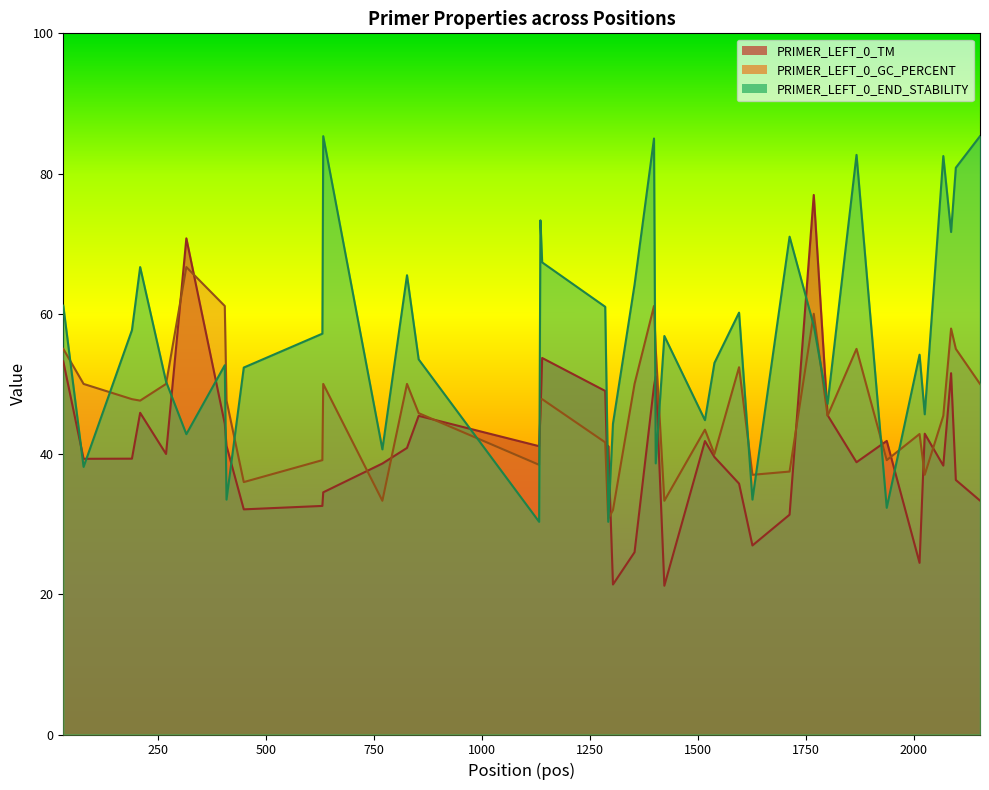

Reading left to right, transcribe all the data shown in this chart.

PRIMER_LEFT_0_TM: 31=53.2	78=39.3	190=39.3	209=45.9	269=40.0	316=70.8	405=44.3	409=41.2	449=32.1	631=32.6	633=34.5	770=38.7	827=40.9	854=45.5	1133=41.1	1136=45.6	1140=53.7	1286=49.0	1292=35.8	1293=41.2	1304=21.4	1354=26.0	1399=49.7	1403=51.1	1423=21.2	1517=41.9	1539=39.6	1596=35.8	1627=27.0	1713=31.3	1769=77.0	1801=45.5	1868=38.8	1938=41.9	2014=24.5	2026=42.9	2069=38.4	2087=51.5	2098=36.3	2154=33.4
PRIMER_LEFT_0_GC_PERCENT: 31=55.0	78=50.0	190=47.8	209=47.6	269=50.0	316=66.7	405=61.1	409=47.6	449=36.0	631=39.1	633=50.0	770=33.3	827=50.0	854=45.8	1133=38.5	1136=47.8	1140=47.8	1286=41.7	1292=32.0	1293=30.8	1304=32.0	1354=50.0	1399=61.1	1403=55.0	1423=33.3	1517=43.5	1539=40.0	1596=52.4	1627=37.0	1713=37.5	1769=60.0	1801=45.5	1868=55.0	1938=39.1	2014=42.9	2026=37.0	2069=45.5	2087=57.9	2098=55.0	2154=50.0
PRIMER_LEFT_0_END_STABILITY: 31=61.2	78=38.2	190=57.7	209=66.7	269=50.3	316=42.8	405=52.7	409=33.5	449=52.3	631=57.2	633=85.3	770=40.7	827=65.5	854=53.5	1133=30.3	1136=73.3	1140=67.3	1286=61.0	1292=38.7	1293=30.3	1304=44.3	1354=64.2	1399=85.0	1403=38.7	1423=56.8	1517=44.8	1539=53.0	1596=60.2	1627=33.5	1713=71.0	1769=58.3	1801=47.2	1868=82.7	1938=32.3	2014=54.2	2026=45.7	2069=82.5	2087=71.7	2098=80.8	2154=85.3